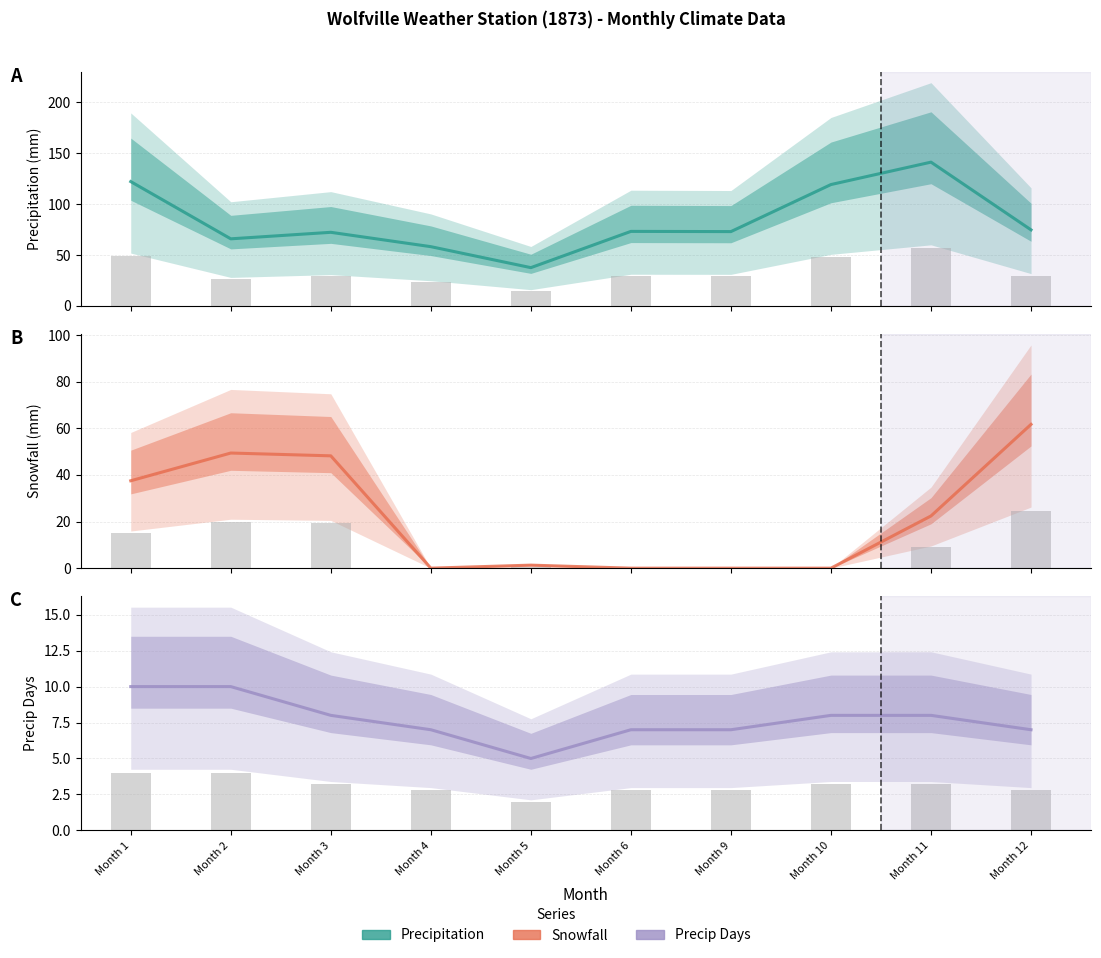

At which category is the sum across all series the highest?

Month 11